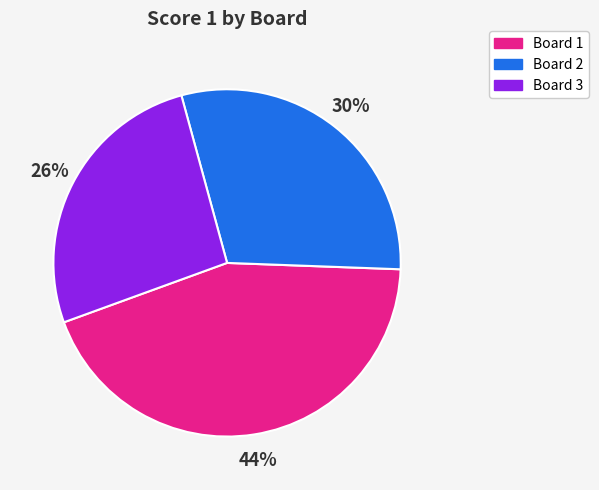

True or false: Board 3 accounts for 26% of the total.

True